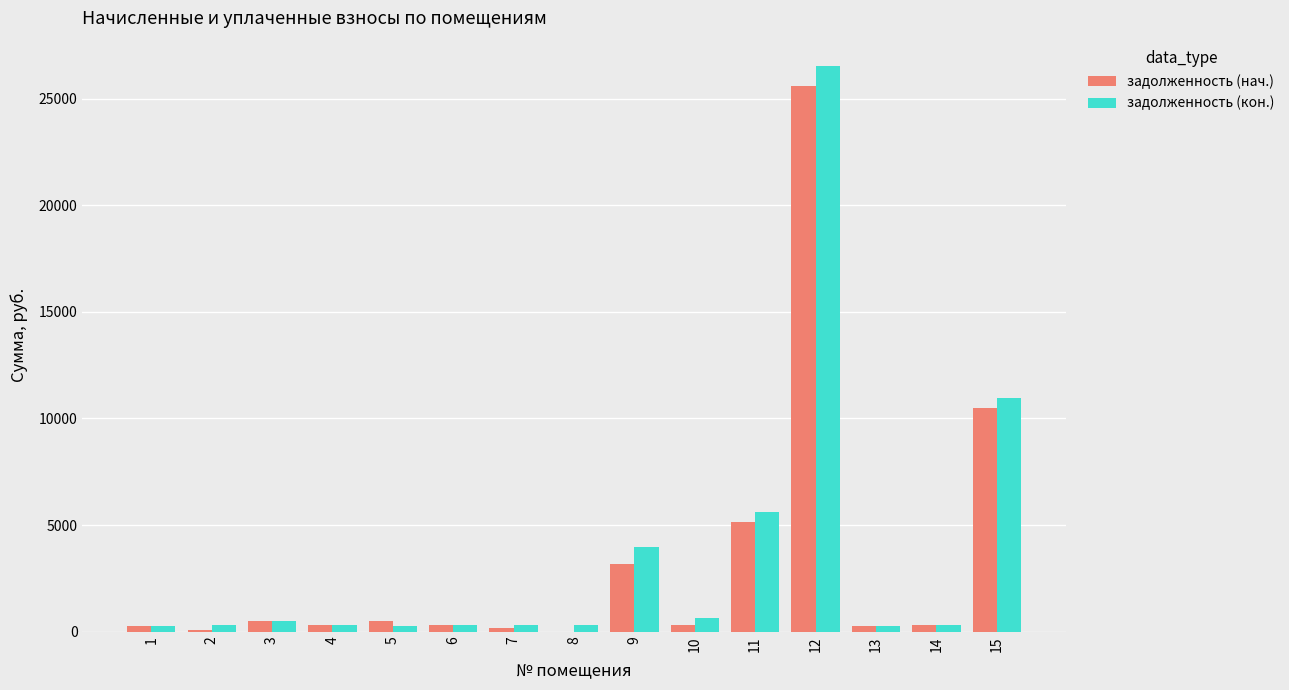

Which series has the largest total across all categories?

задолженность (кон.)